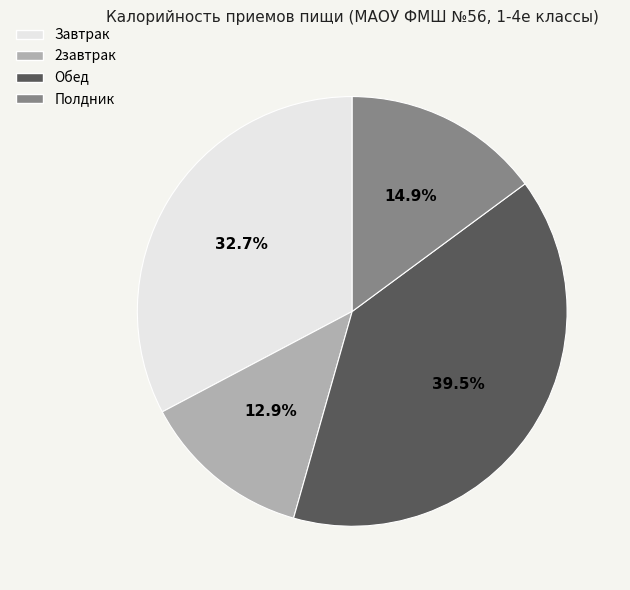

Rank the categories by value from highest to lowest.

Обед, Завтрак, Полдник, 2завтрак